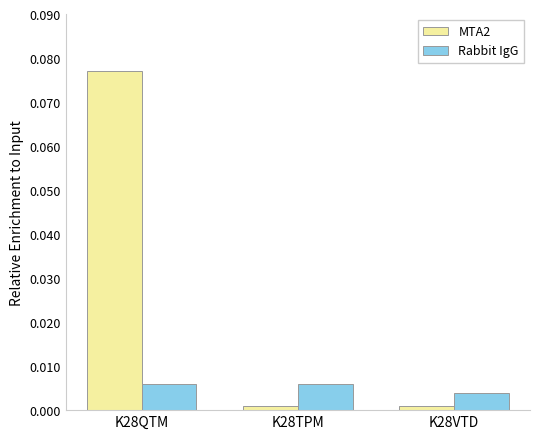

Rank the series by their average value, from lowest to highest.

Rabbit IgG, MTA2